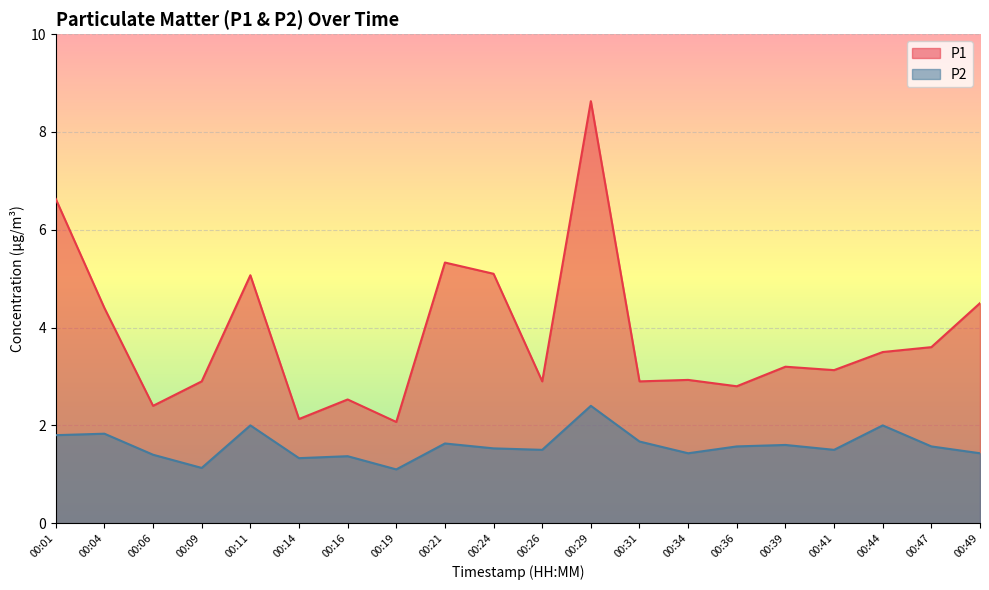

How many data points in P1 are less than 3?

9